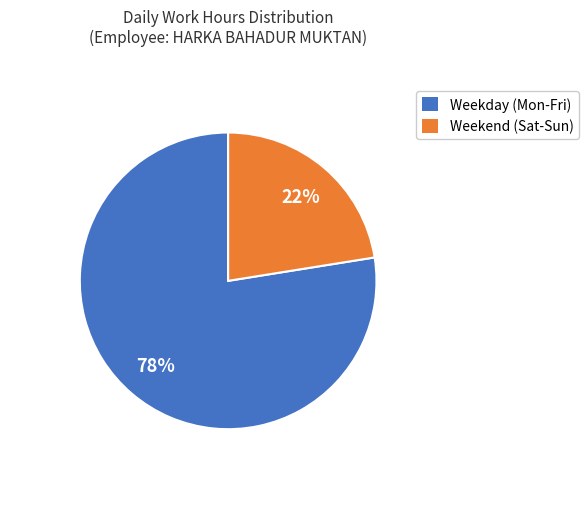

How many slices are in this pie chart?

2